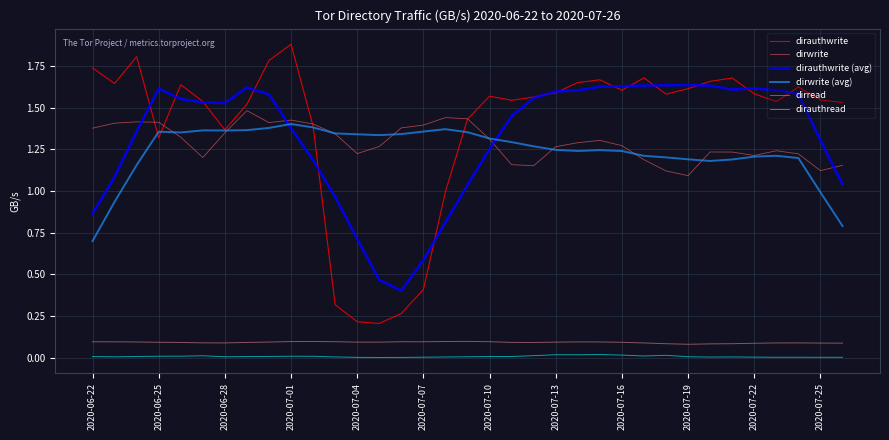

True or false: dirauthread and dirwrite cross at least once.

False